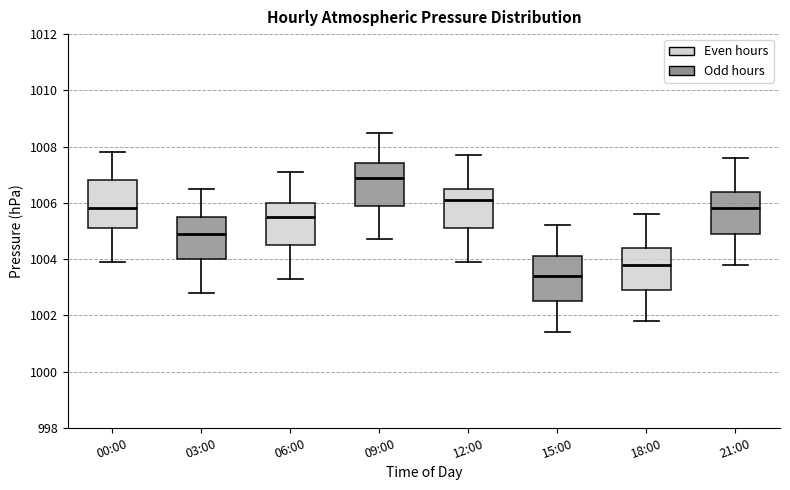

Where does the upper whisker of the box for 06:00 end on the y-axis? The values are not printed on the chart, so give them approximately, as read against the axis.

1007.2